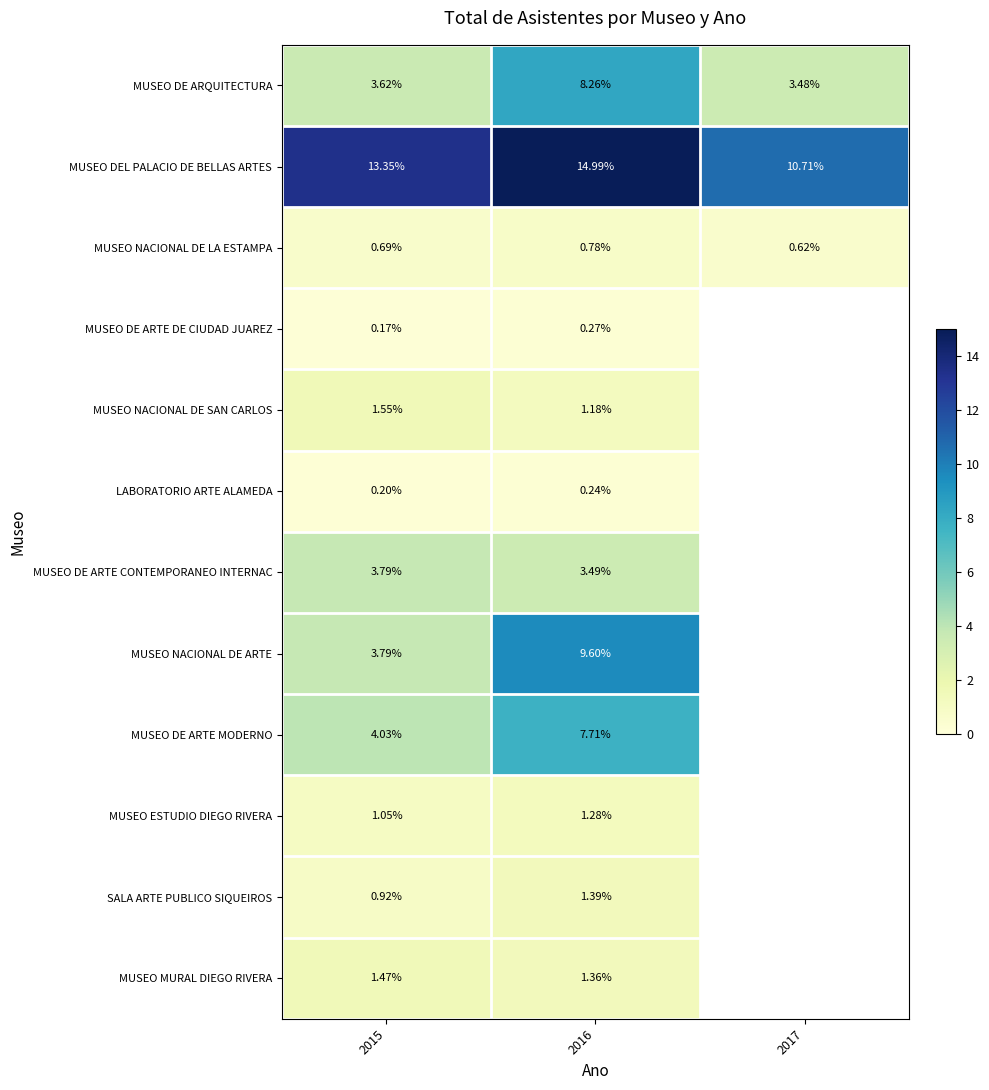

Between 2015 and 2016, which series saw the biggest shift?

MUSEO NACIONAL DE ARTE